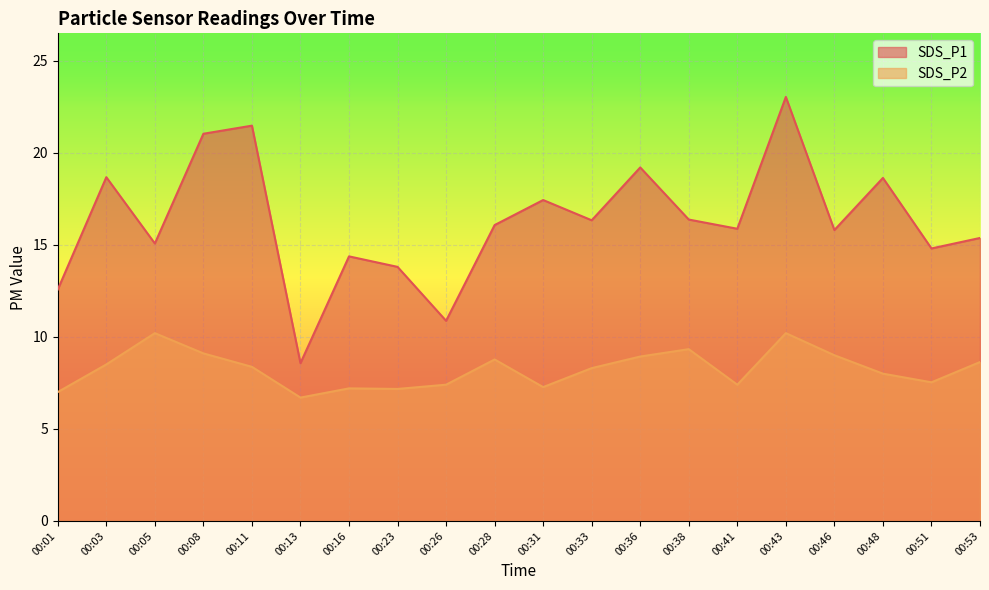

At how many categories does at least one series exceed 11?

18